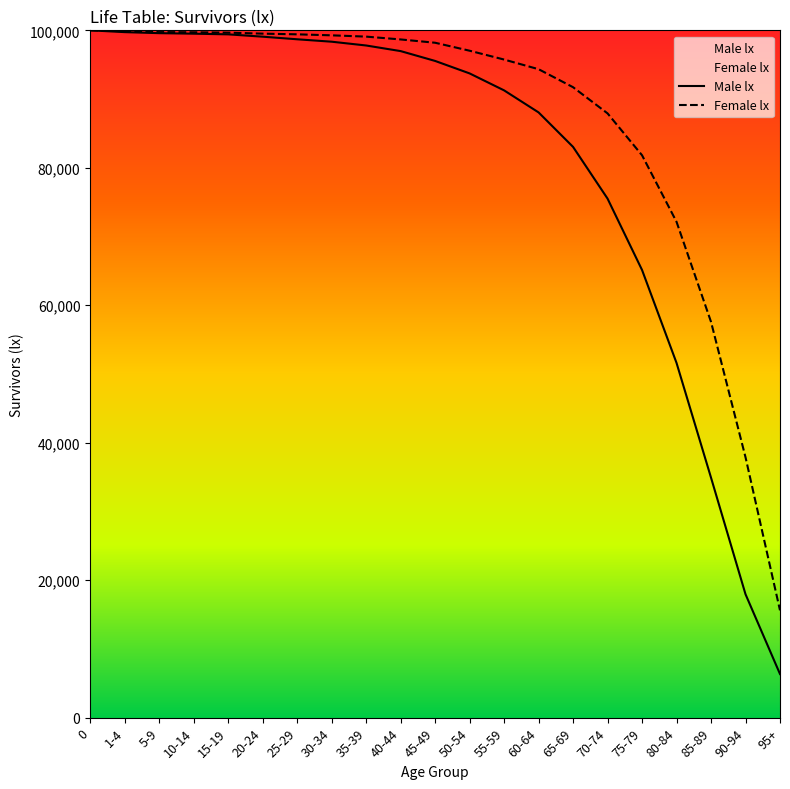

Which series has the largest total across all categories?

Female lx